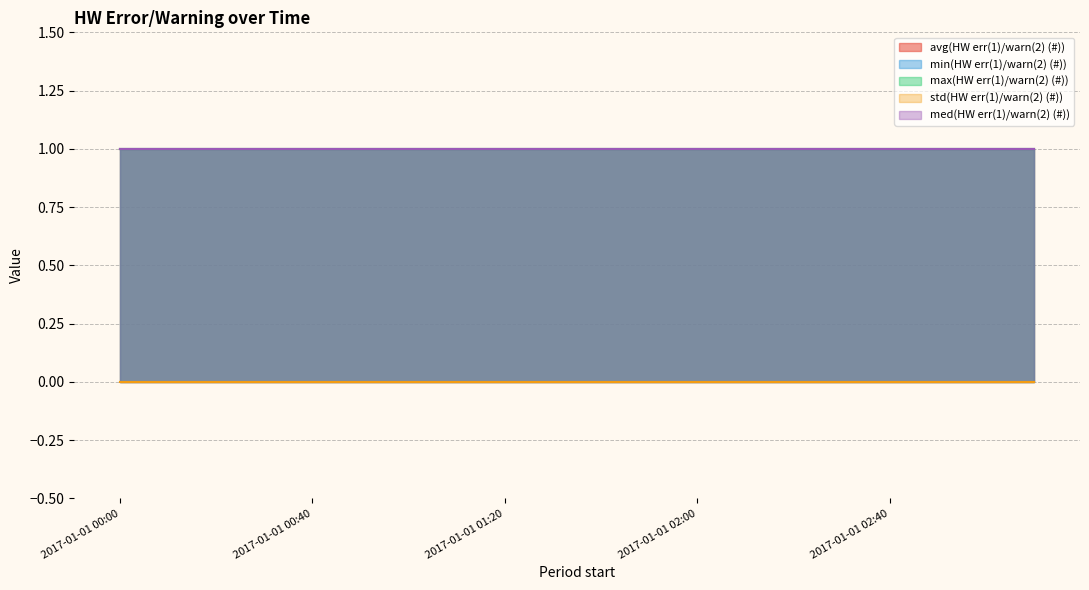

How many data points does each series have?

20